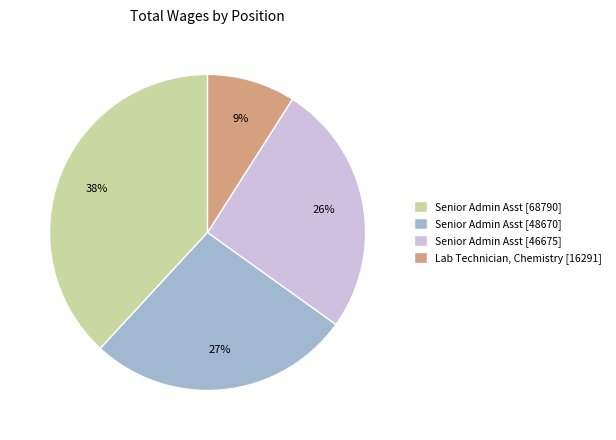

Between Senior Admin Asst [48670] and Senior Admin Asst [46675], which is larger?

Senior Admin Asst [48670]